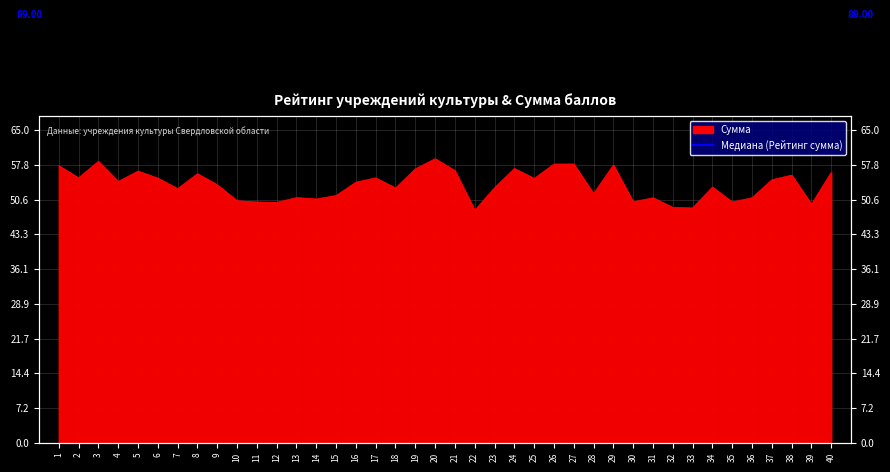

The chart shows a value of 57.1 at 24. True or false?

True